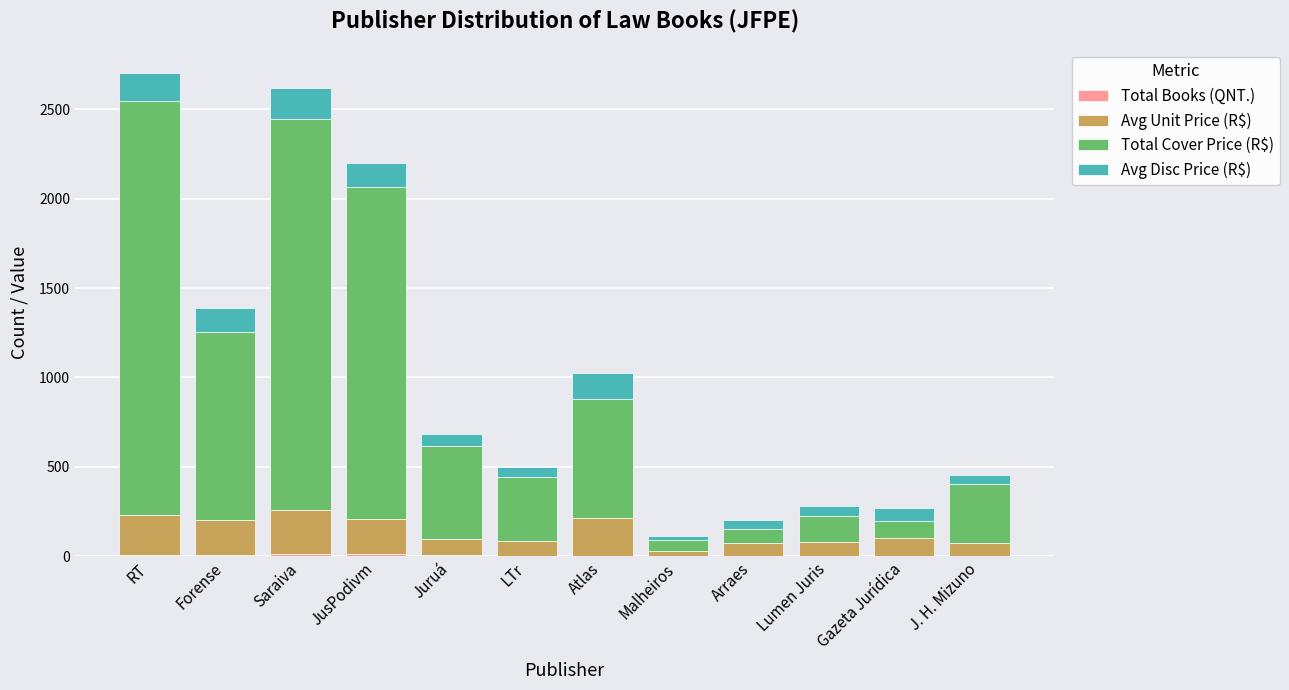

Does the chart contain stacked bars?

Yes